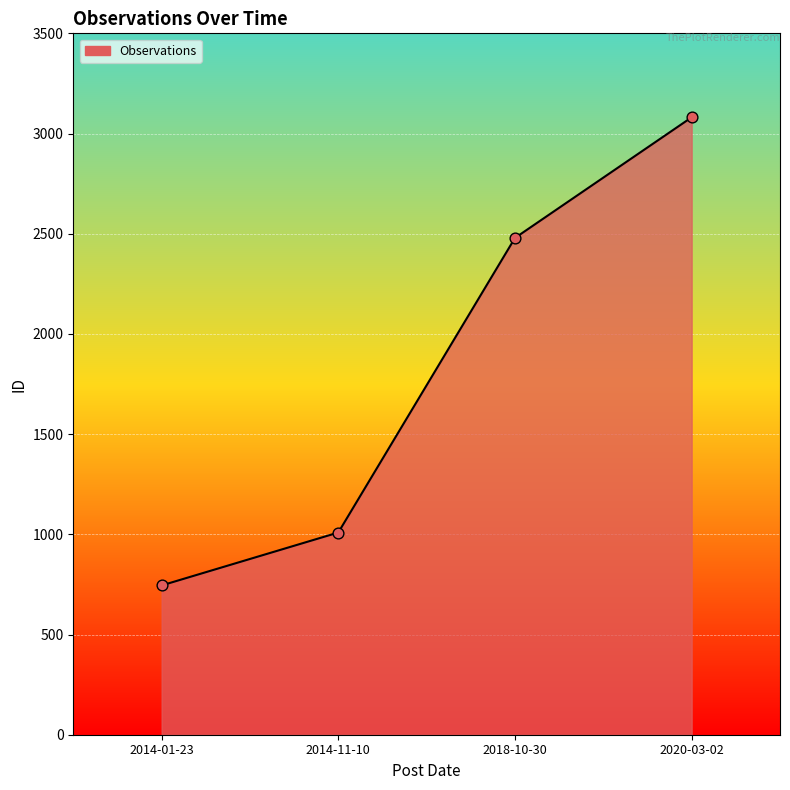

What is the change in value from 2014-01-23 to 2014-11-10?

+264